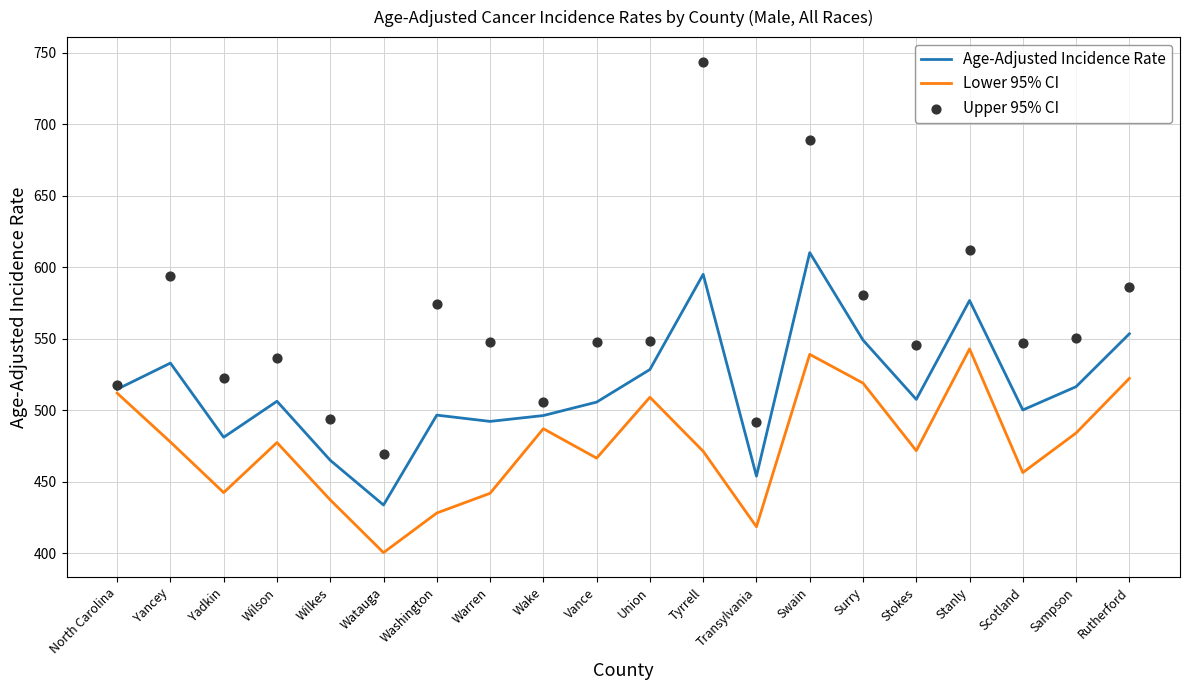

What is the total value across all series at Union?

1586.1